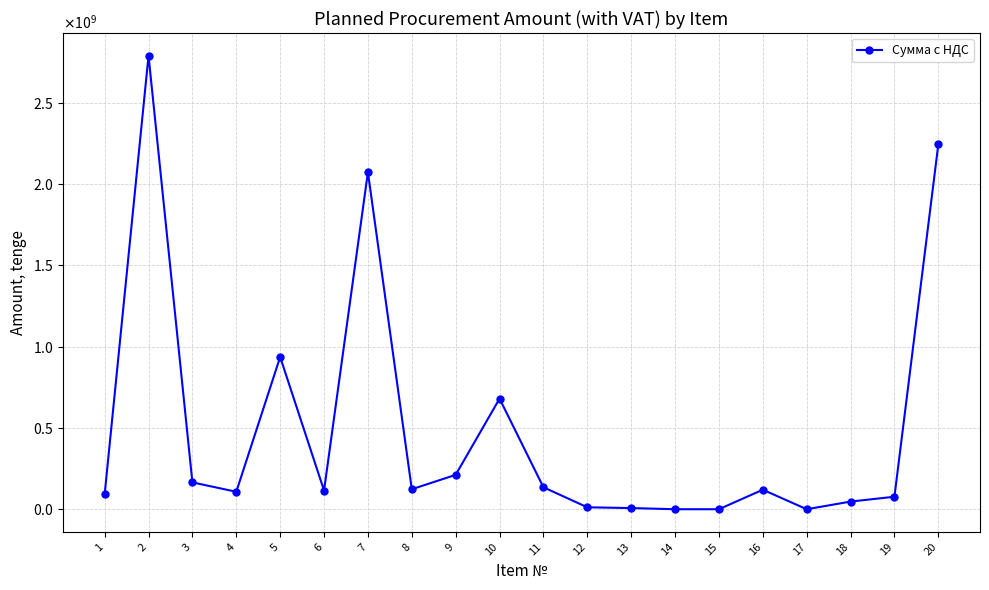

List the labels in order of value, largest first.

2, 20, 7, 5, 10, 9, 3, 11, 8, 16, 6, 4, 1, 19, 18, 12, 13, 14, 15, 17